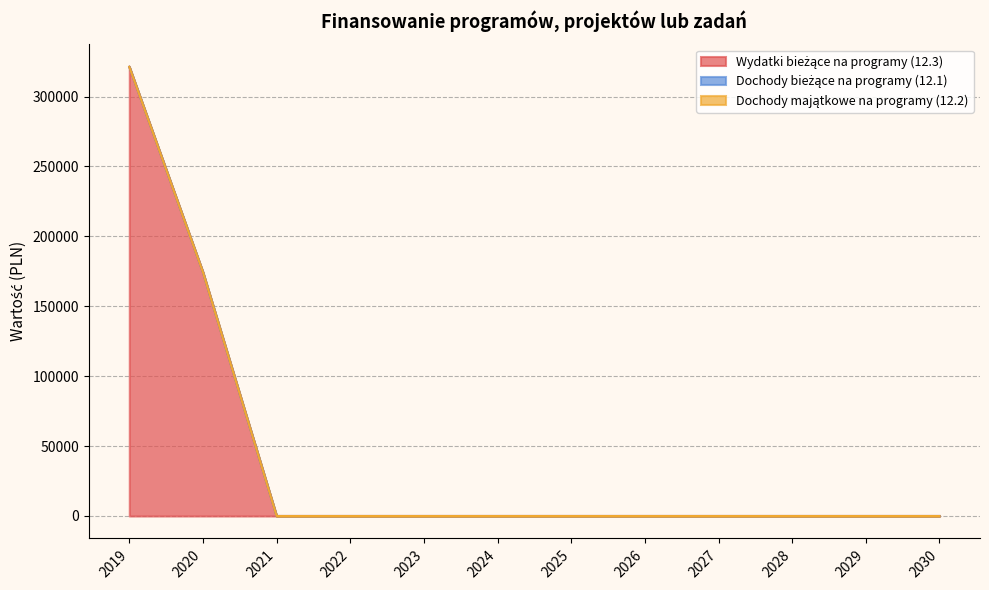

The Dochody majątkowe na programy (12.2) series shows 0.0 at 2021. True or false?

True